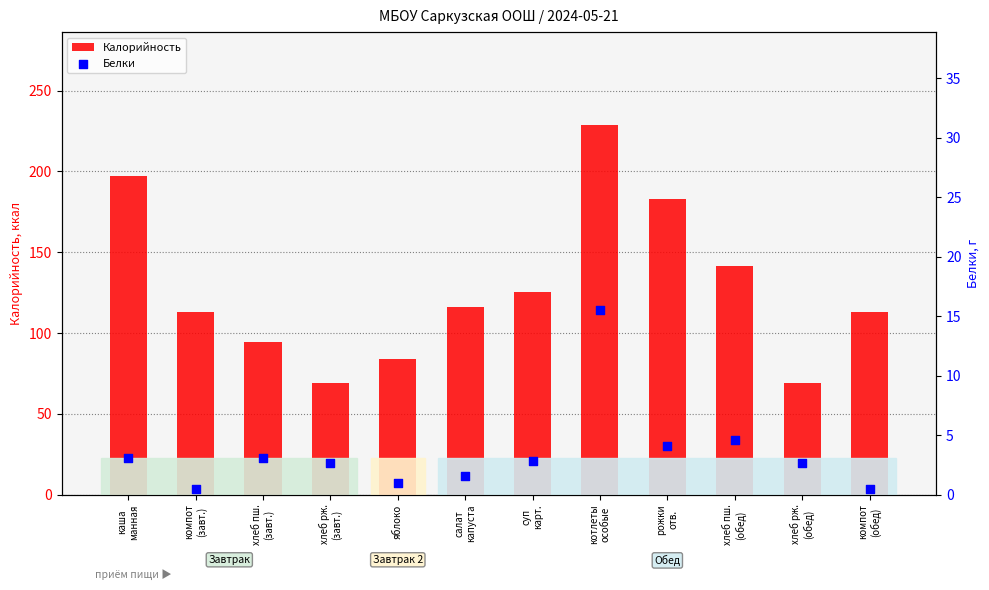

Which series has the largest Y range (max minus min)?

Калорийность